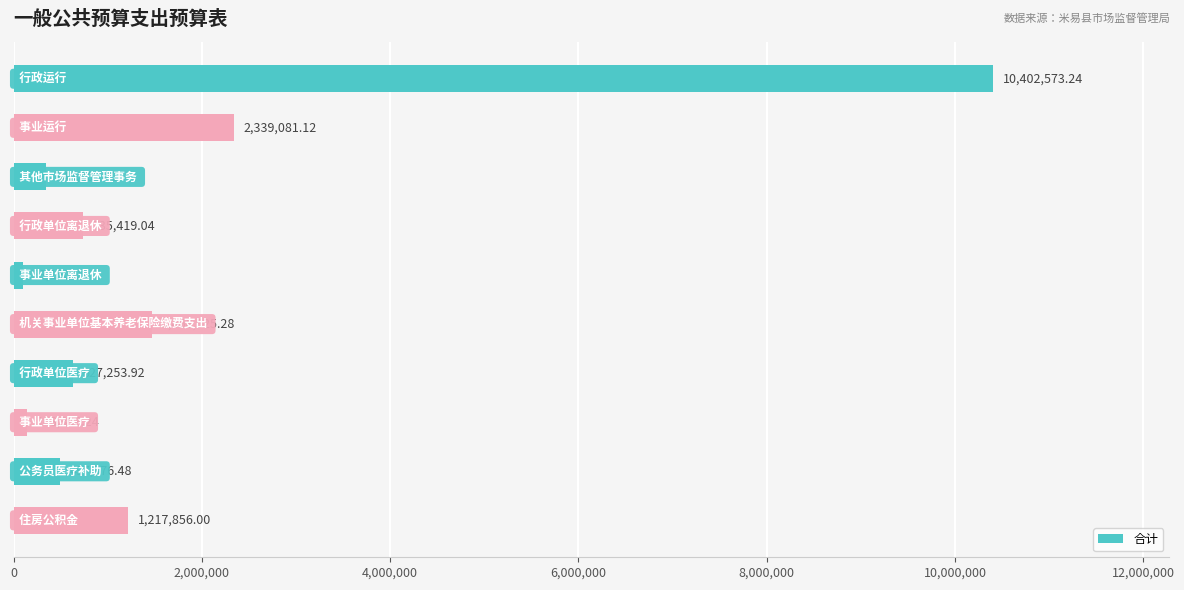

How many data points are less than 735419?

5